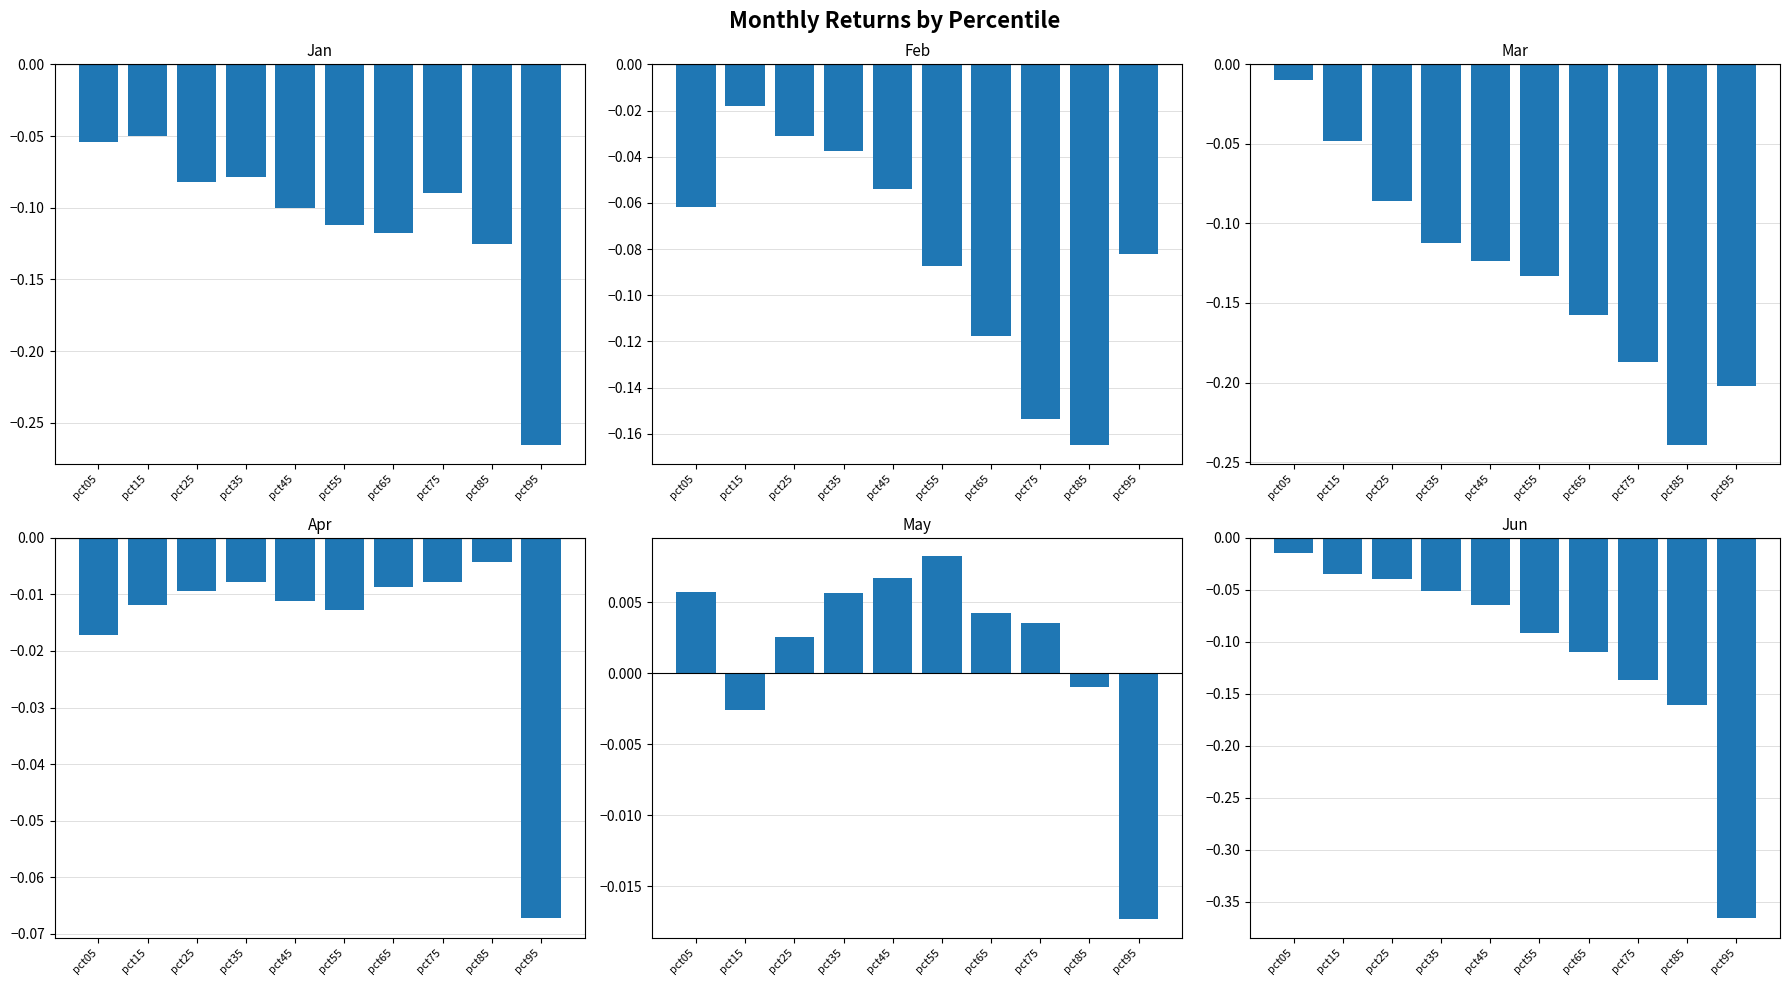

At which label does Jan reach its minimum?

pct95